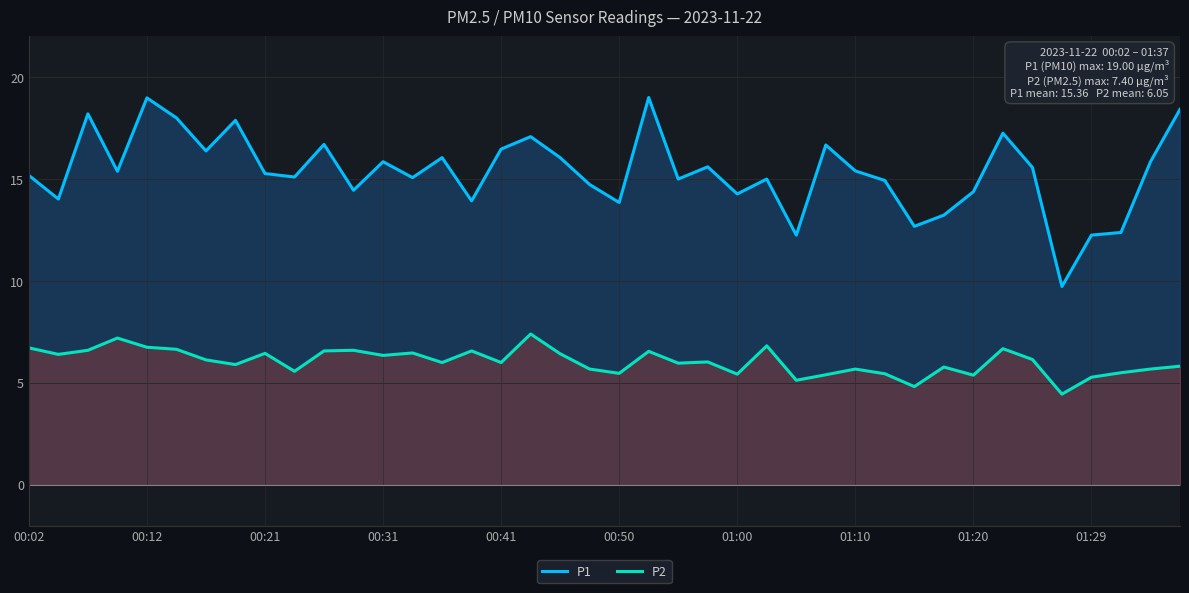

How many lines are shown in the chart?

2